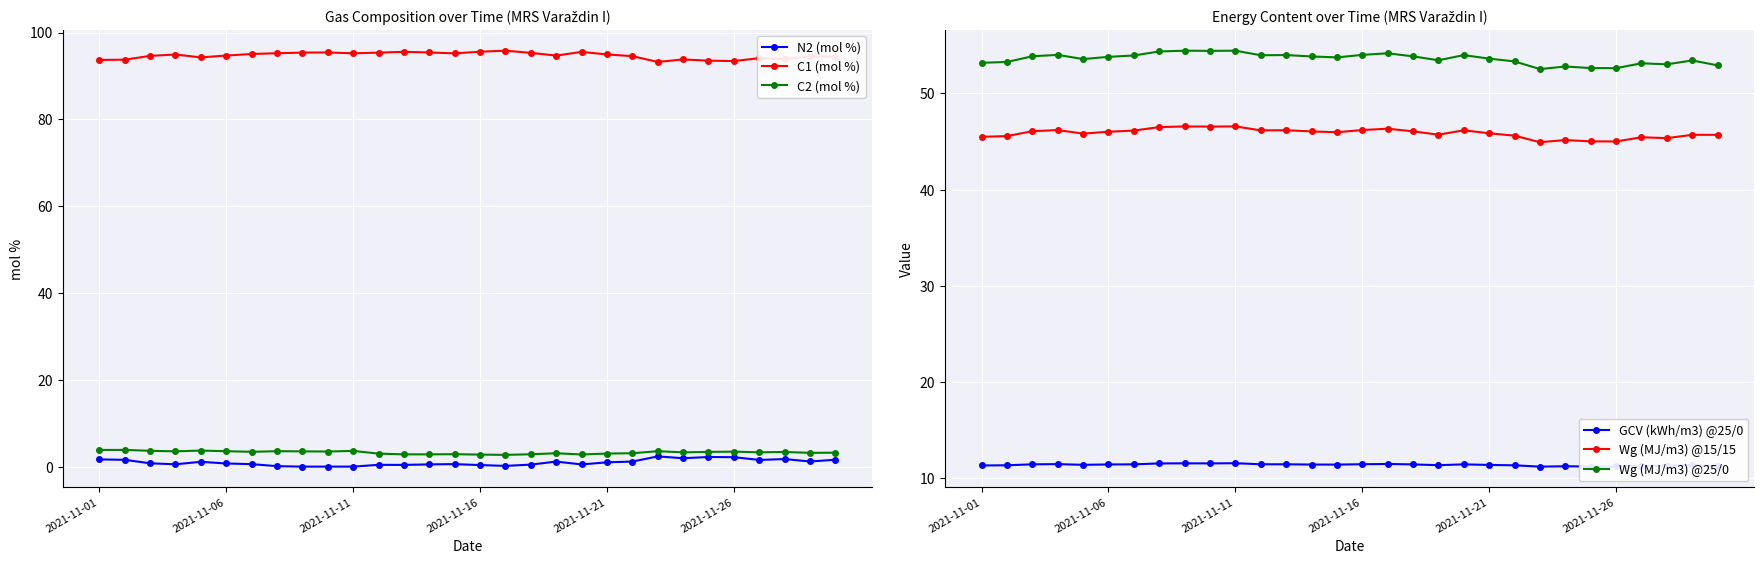

Reading right to left, transcribe all the data shown in this chart.

N2 (mol %): 1.6	1.2	1.8	1.6	2.2	2.3	2.0	2.4	1.2	1.0	0.5	1.2	0.5	0.2	0.4	0.6	0.6	0.4	0.5	0.0	0.0	0.0	0.2	0.6	0.8	1.2	0.6	0.8	1.6	1.7
C1 (mol %): 94.5	94.5	93.9	94.1	93.4	93.5	93.8	93.2	94.6	95.0	95.5	94.7	95.3	95.8	95.6	95.2	95.4	95.6	95.4	95.2	95.4	95.4	95.2	95.1	94.7	94.3	94.9	94.6	93.7	93.7
C2 (mol %): 3.3	3.2	3.4	3.3	3.5	3.4	3.3	3.6	3.1	3.1	2.8	3.1	2.9	2.7	2.8	2.9	2.9	2.9	3.0	3.7	3.5	3.6	3.6	3.5	3.6	3.7	3.6	3.7	3.9	3.9
GCV (kWh/m3) @25/0: 11.2	11.4	11.3	11.3	11.2	11.2	11.3	11.2	11.4	11.4	11.5	11.4	11.5	11.5	11.5	11.4	11.4	11.5	11.5	11.6	11.6	11.6	11.6	11.5	11.4	11.4	11.5	11.5	11.4	11.3
Wg (MJ/m3) @15/15: 45.7	45.7	45.4	45.5	45.0	45.0	45.2	44.9	45.6	45.9	46.2	45.7	46.1	46.3	46.2	46.0	46.1	46.2	46.2	46.6	46.6	46.6	46.5	46.1	46.0	45.8	46.2	46.1	45.6	45.5
Wg (MJ/m3) @25/0: 52.9	53.4	53.0	53.1	52.6	52.6	52.8	52.5	53.3	53.6	54.0	53.5	53.9	54.2	54.0	53.8	53.8	54.0	54.0	54.4	54.4	54.4	54.4	53.9	53.8	53.6	54.0	53.9	53.3	53.2